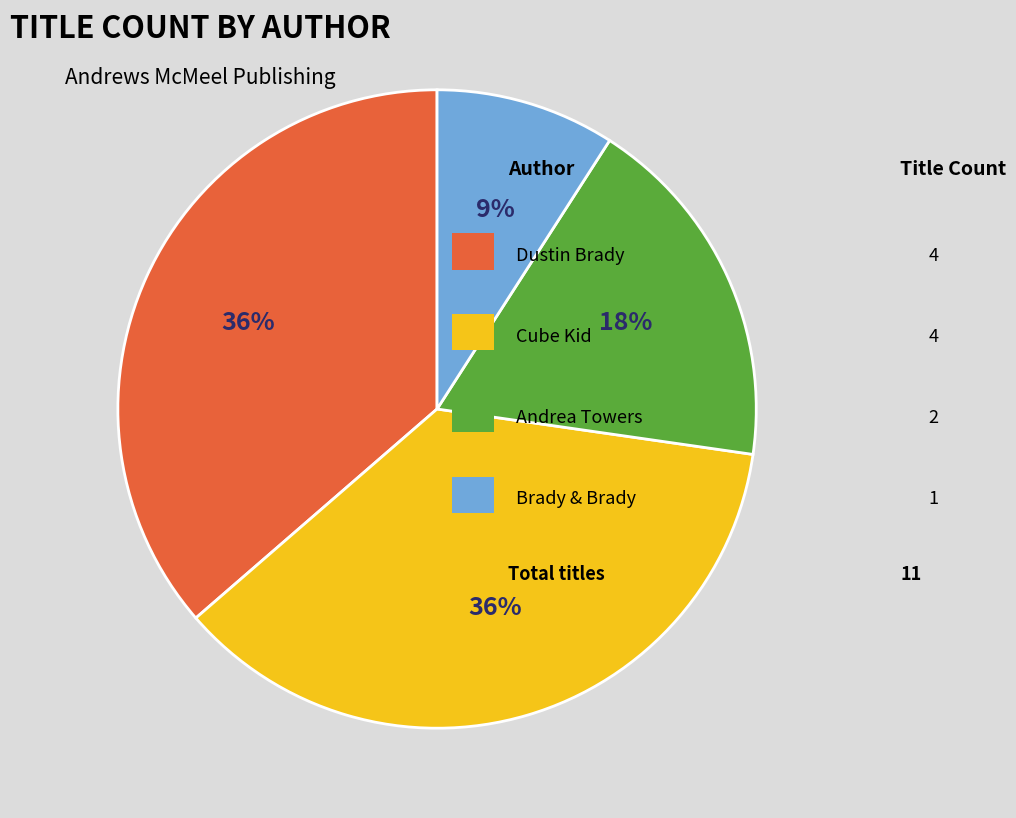

Does any single category account for the majority?

No